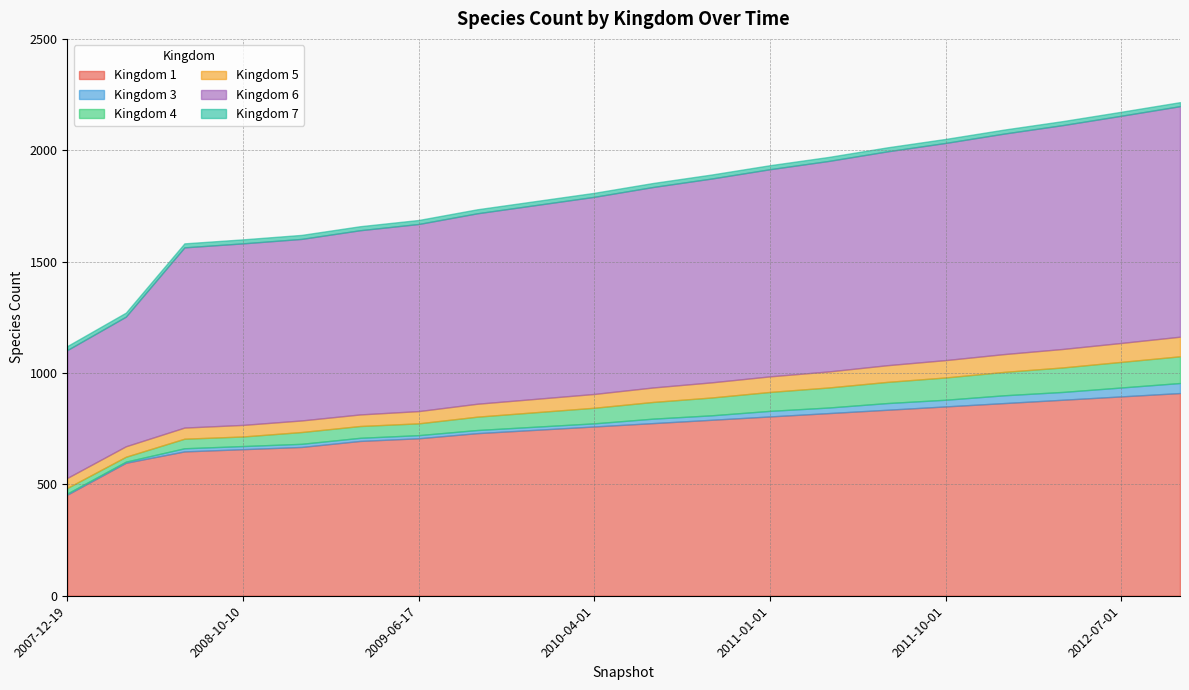

What is the value of the 7 point at the 8th from the left?

18